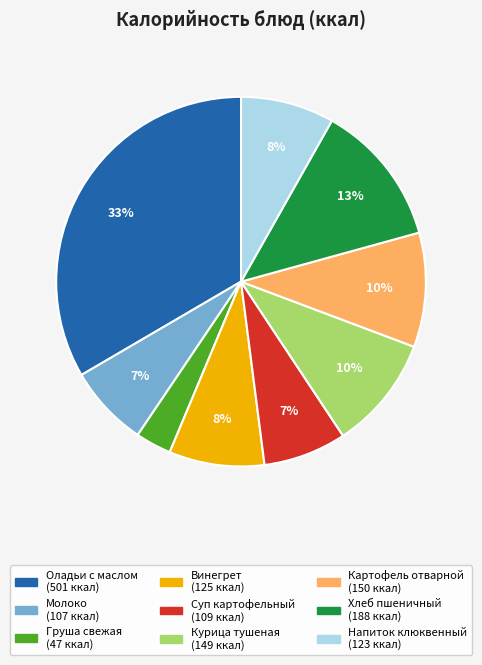

To the nearest percent, what is the difference between the largest and smallest slice percentages?

30%